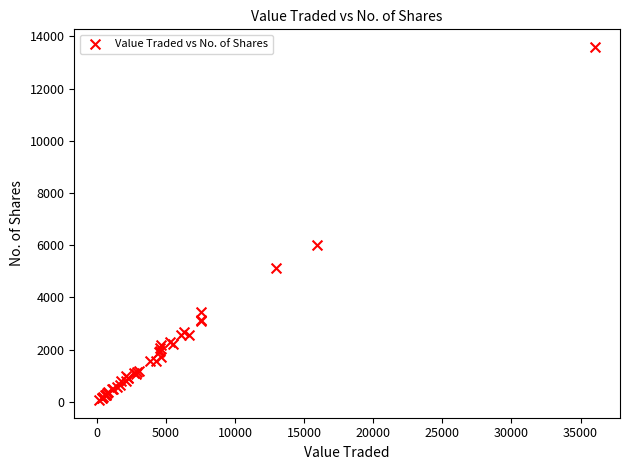

What Y value in the scatter plot is closest to 6832?

6005